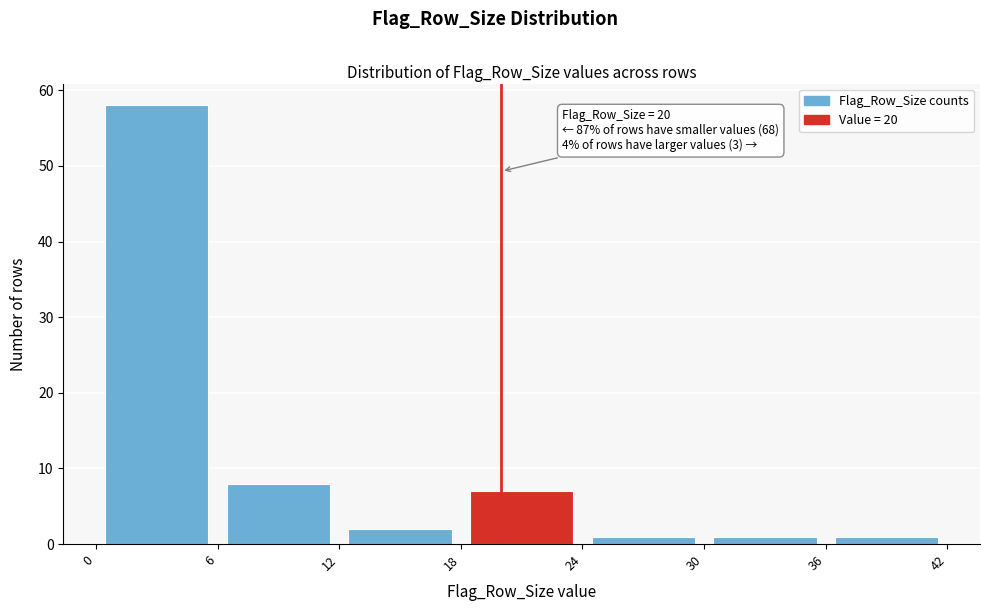

Over which range of the x-axis is the bar tallest?

0 to 6